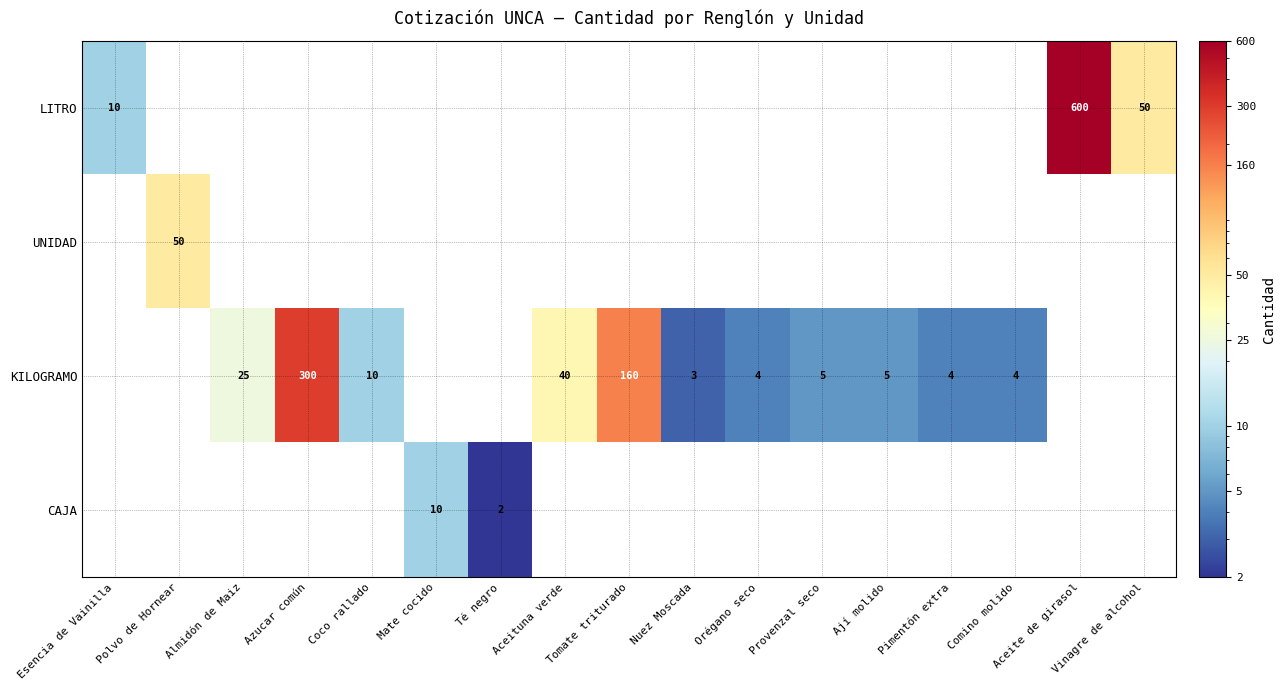

The value of KILOGRAMO at Coco rallado is 10. True or false?

True